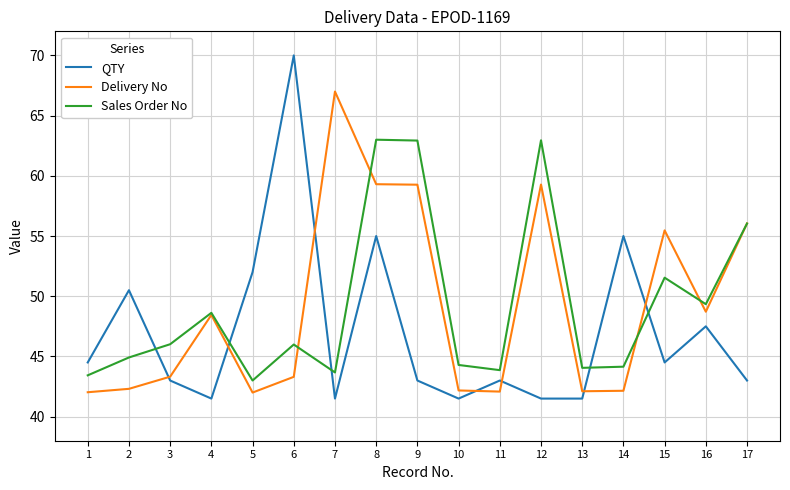

What is the total value across all series at 17?

155.1